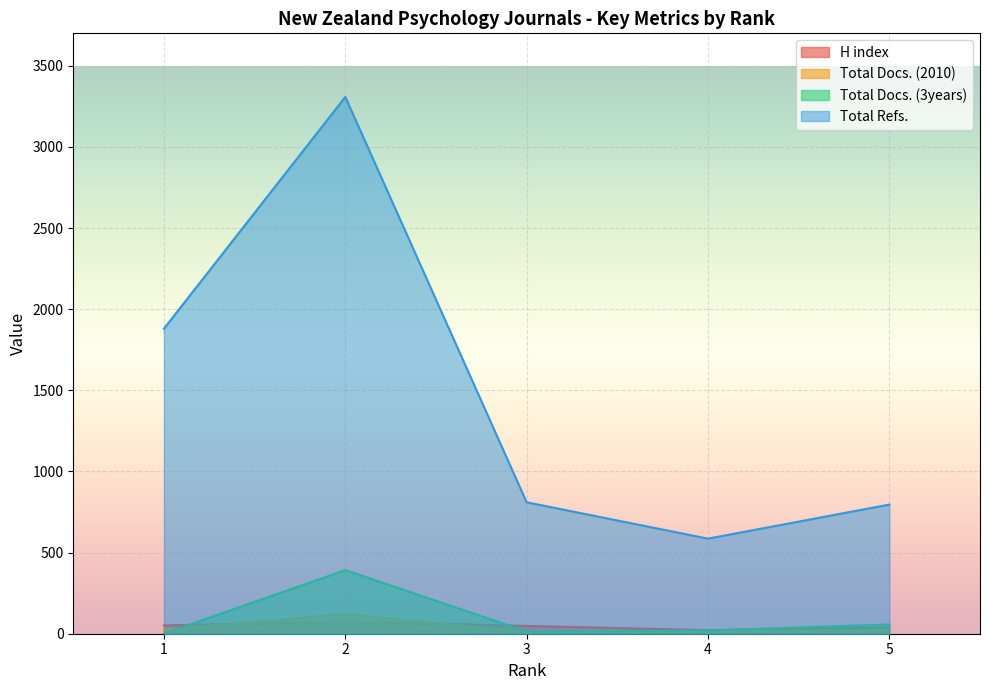

What is the minimum value for H index?

22